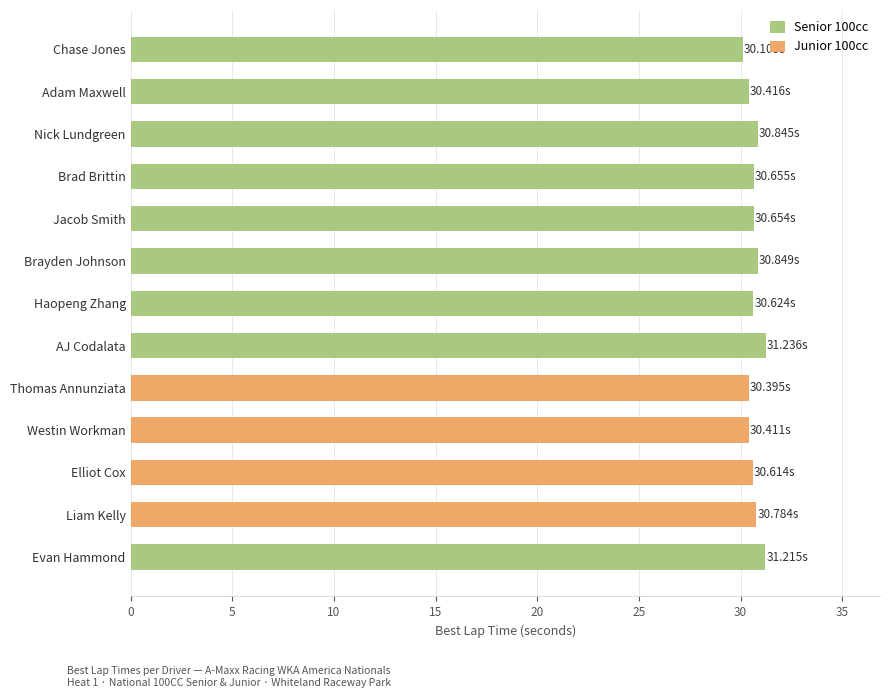

What is the ratio of the value at AJ Codalata to the value at Chase Jones?

1.0